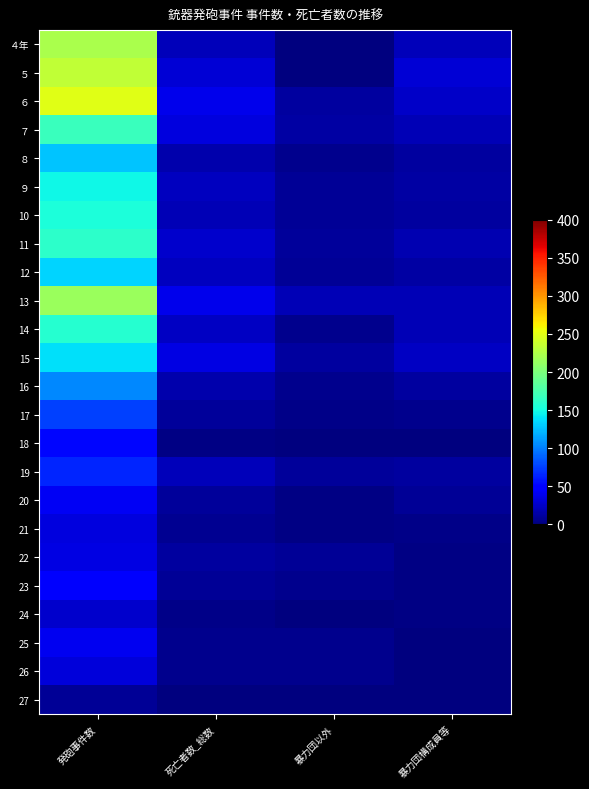

What is the maximum value shown in the chart?

249